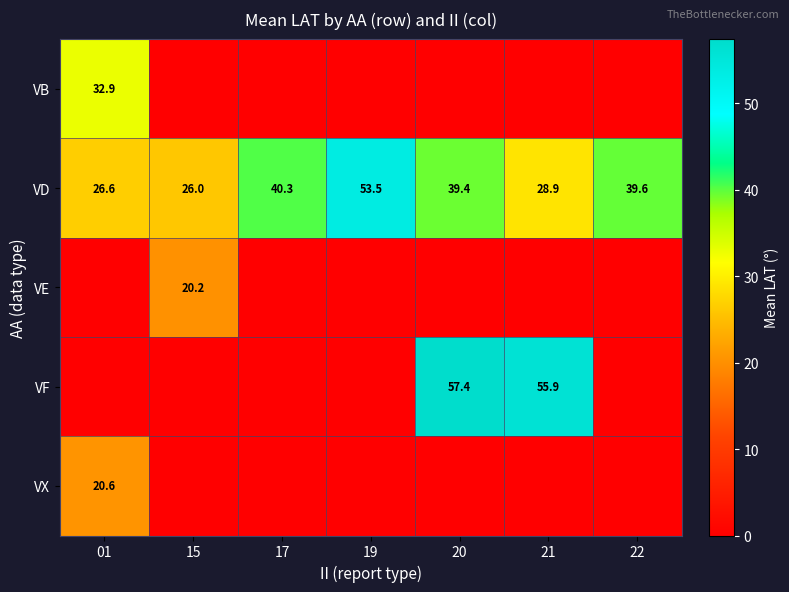

True or false: VD has a value of 26.0 at 15.

True